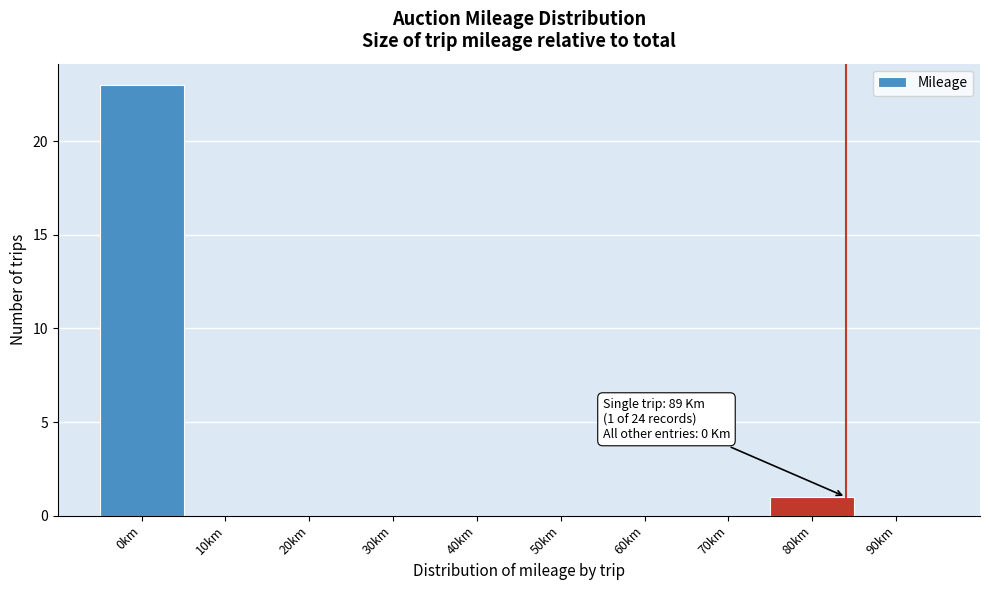

Reading left to right, what are all the values shown in this chart?

0km=23	10km=0	20km=0	30km=0	40km=0	50km=0	60km=0	70km=0	80km=1	90km=0